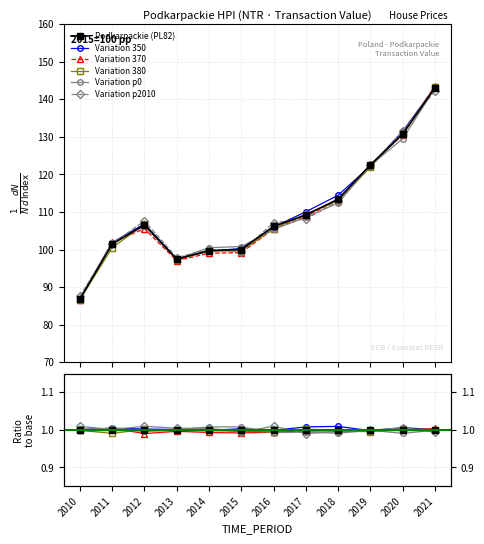

Is it true that Variation p2010 equals 1.5 at 2017?

False